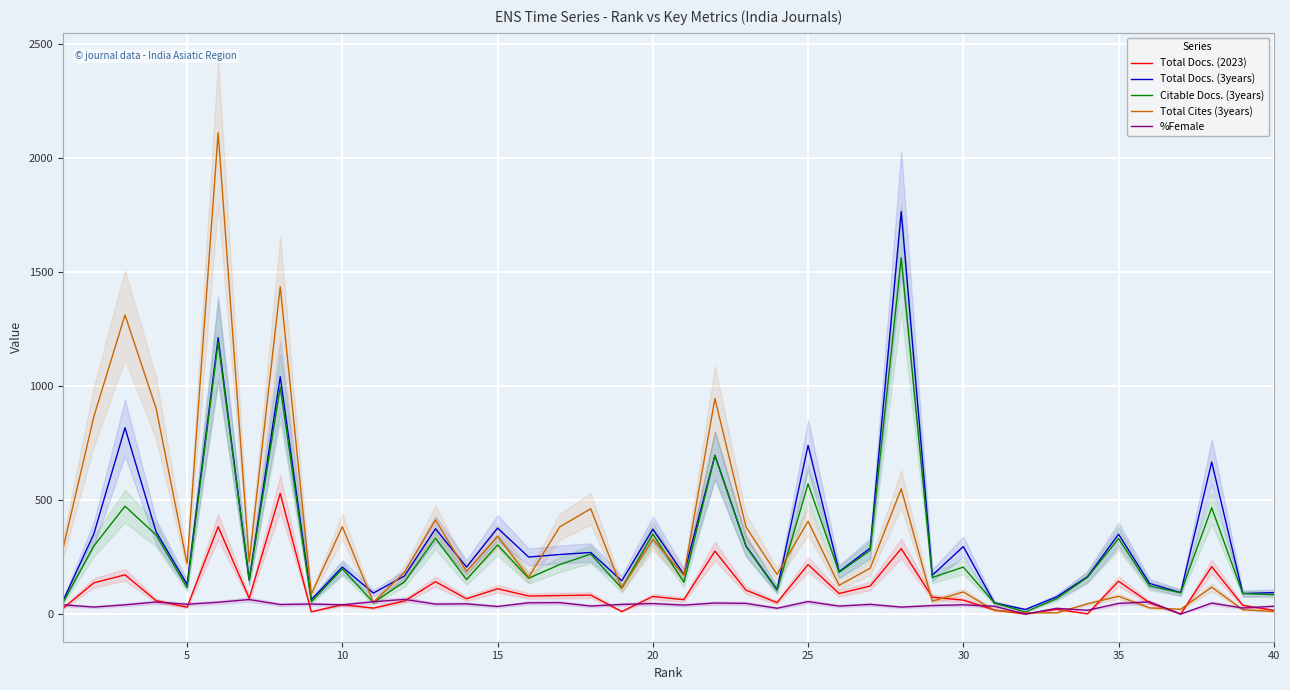

The value of Total Docs. (3years) at 30 is 164.8. True or false?

False